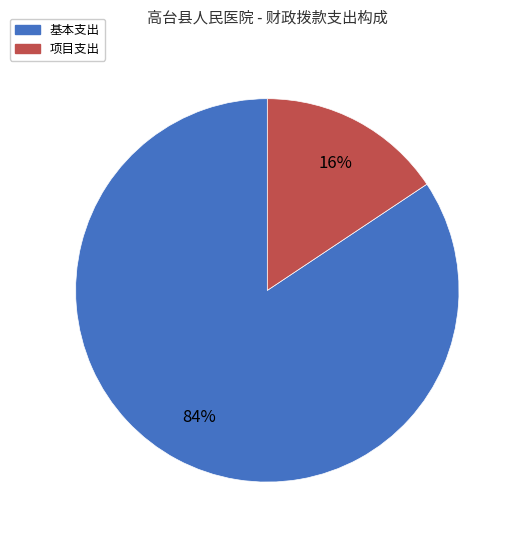

To the nearest percent, what is the average slice percentage?

50%